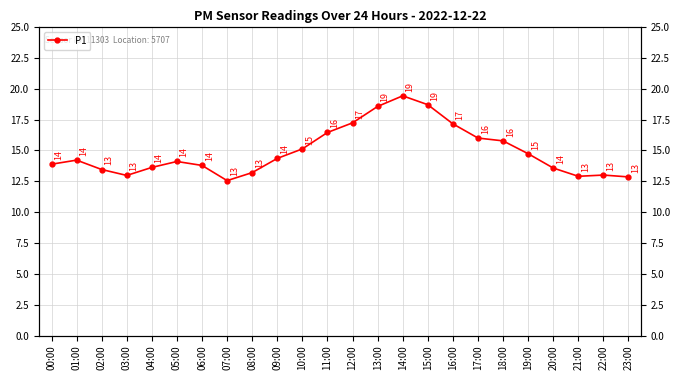

How many interior local peaks (higher than both neighbors) does the data have?

4